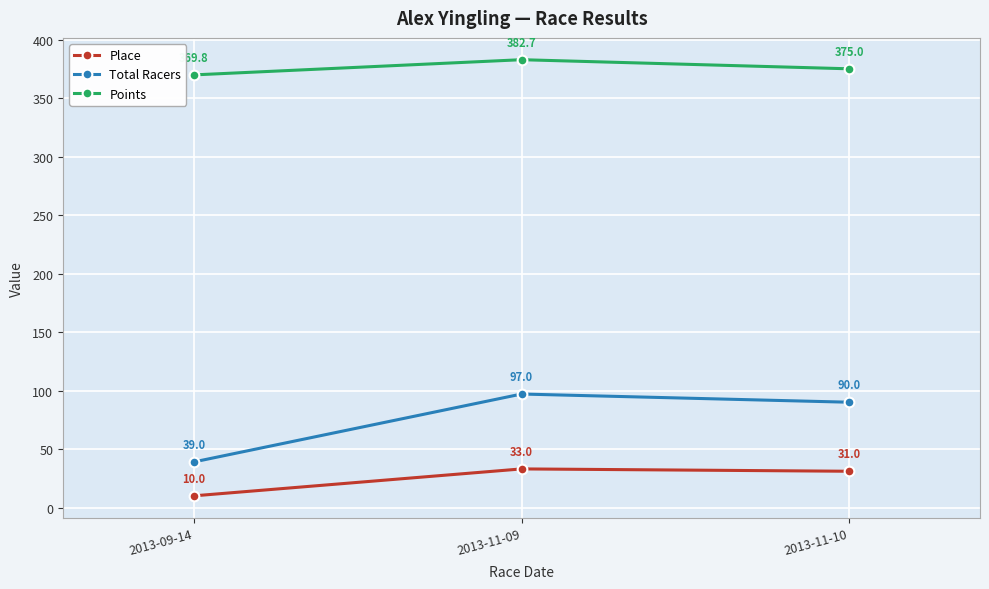

Between 2013-09-14 and 2013-11-09, which series saw the biggest shift?

Total Racers